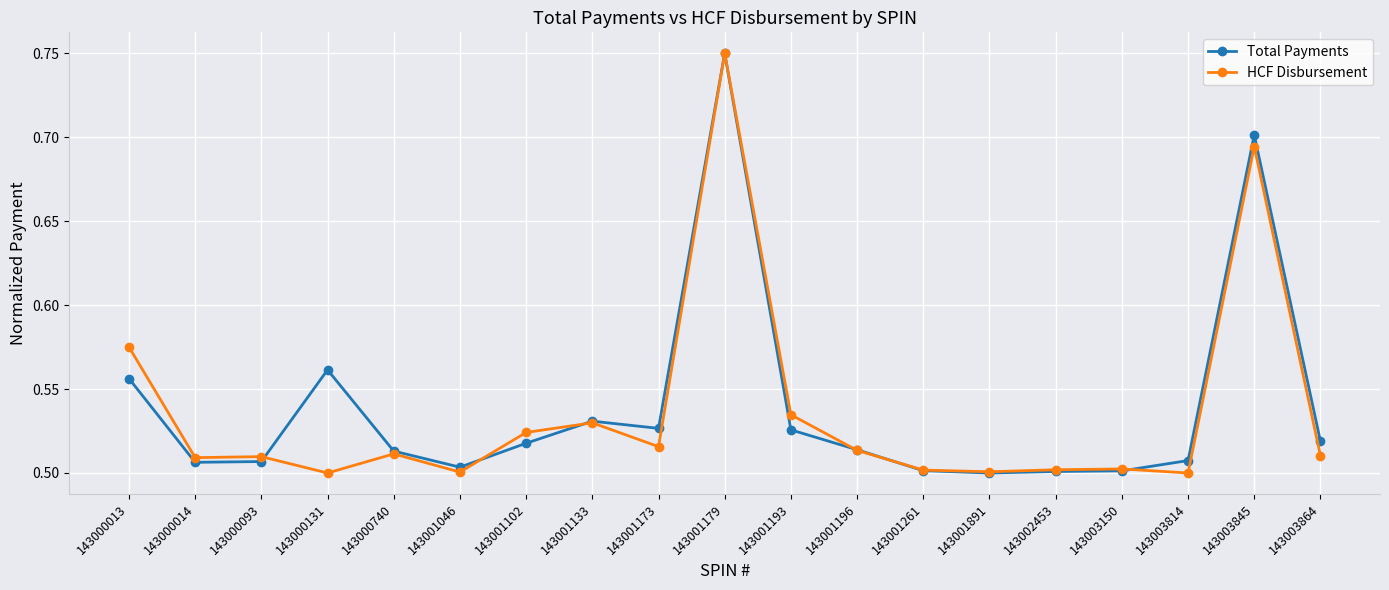

True or false: Total Payments and HCF Disbursement cross at least once.

True